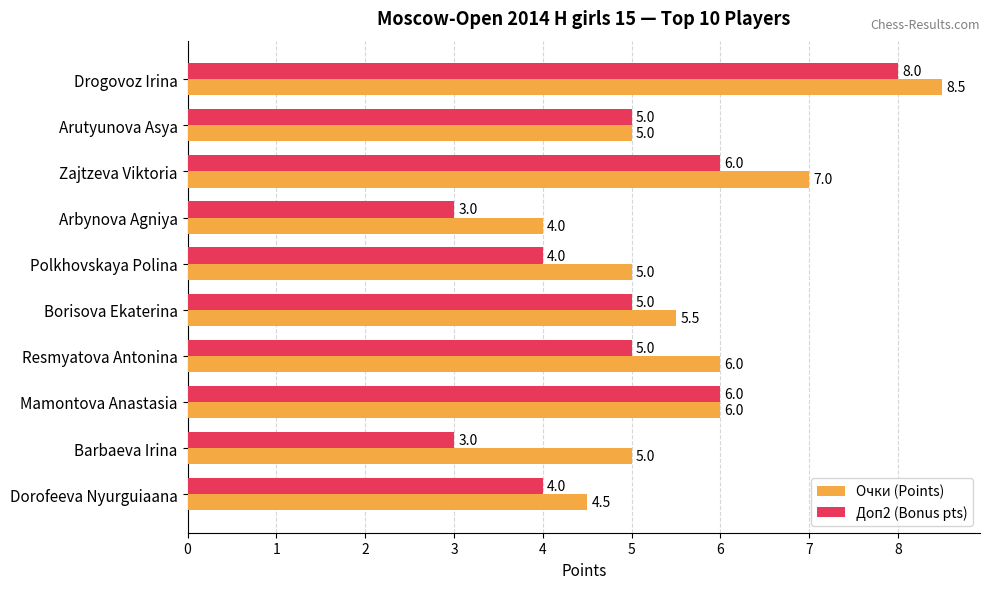

The Очки (Points) series shows 6.2 at Dorofeeva Nyurguiaana. True or false?

False